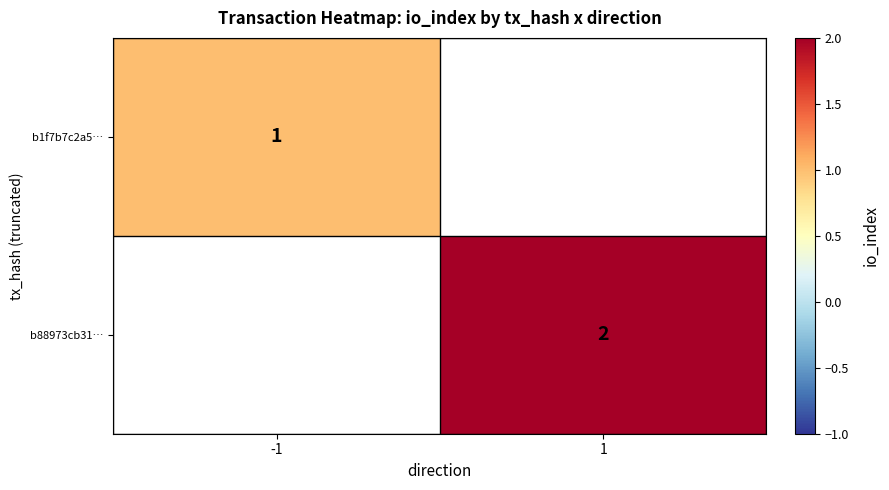

The value of b88973cb31… at 1 is 1. True or false?

False